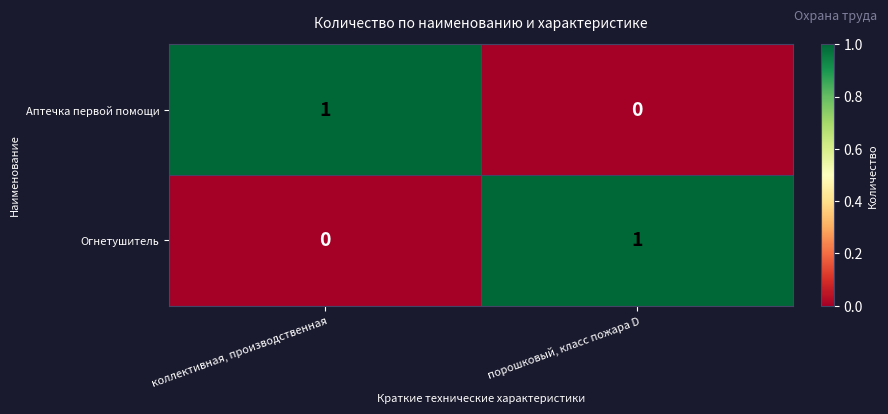

The Огнетушитель series shows 0 at коллективная, производственная. True or false?

True